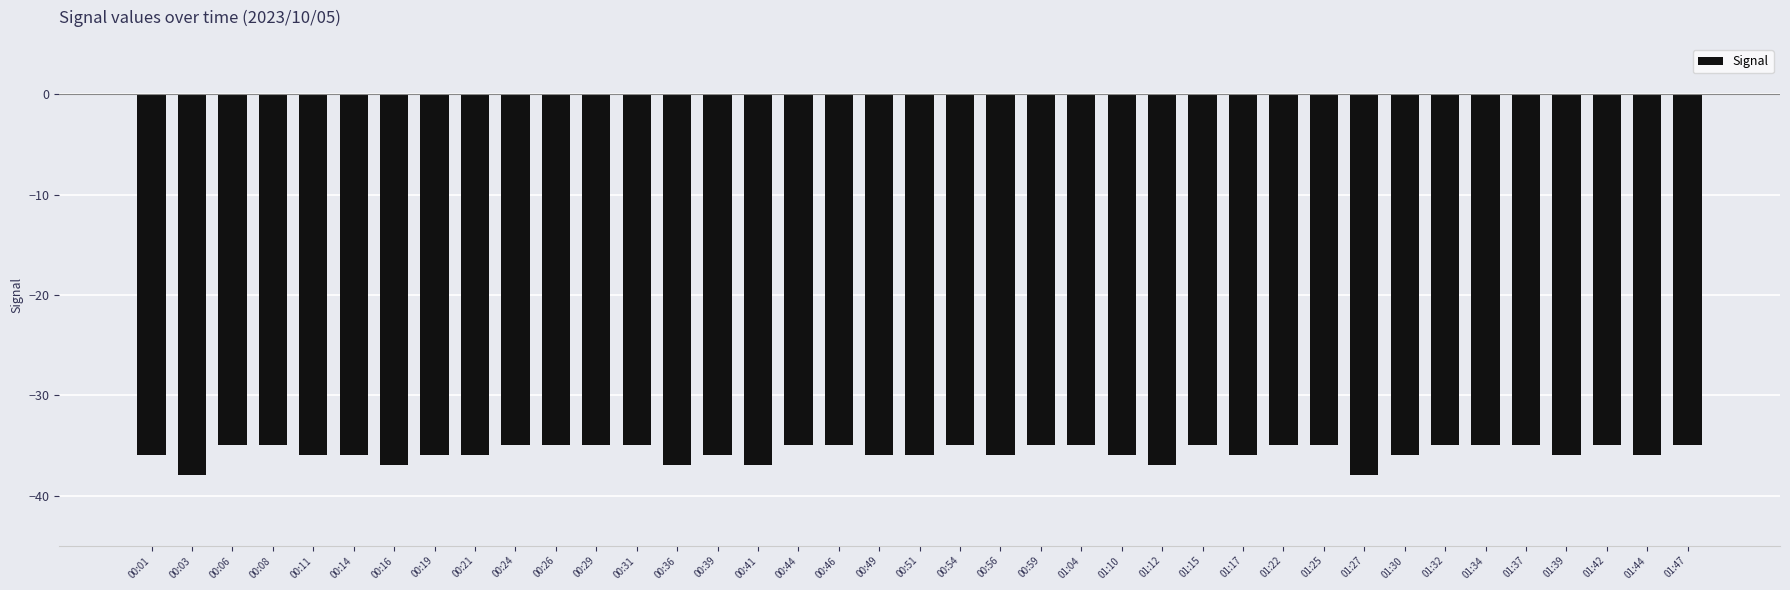

Reading left to right, transcribe all the data shown in this chart.

00:01=-36	00:03=-38	00:06=-35	00:08=-35	00:11=-36	00:14=-36	00:16=-37	00:19=-36	00:21=-36	00:24=-35	00:26=-35	00:29=-35	00:31=-35	00:36=-37	00:39=-36	00:41=-37	00:44=-35	00:46=-35	00:49=-36	00:51=-36	00:54=-35	00:56=-36	00:59=-35	01:04=-35	01:10=-36	01:12=-37	01:15=-35	01:17=-36	01:22=-35	01:25=-35	01:27=-38	01:30=-36	01:32=-35	01:34=-35	01:37=-35	01:39=-36	01:42=-35	01:44=-36	01:47=-35